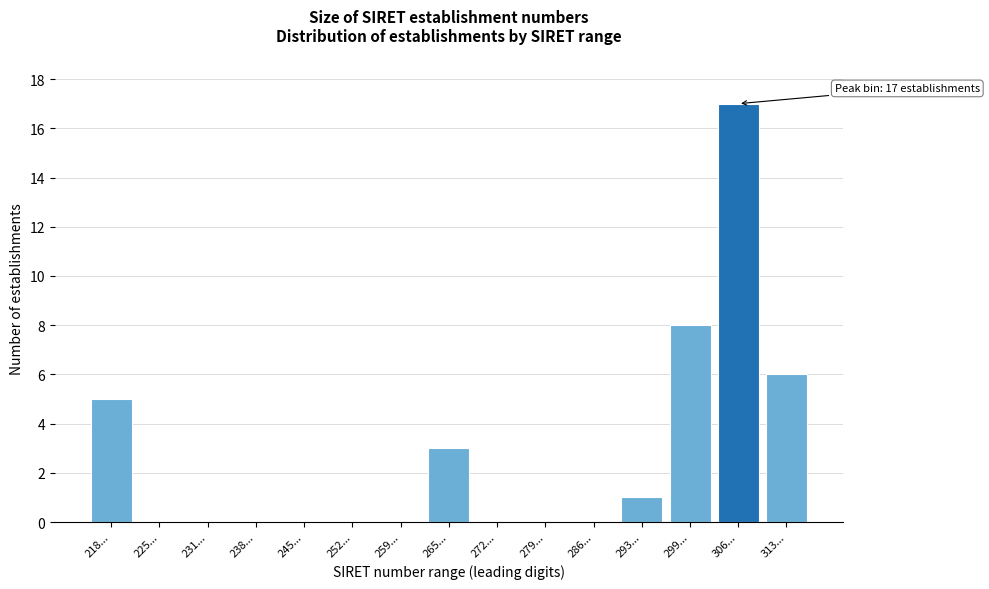

Reading right to left, transcribe all the data shown in this chart.

313...=6	306...=17	299...=8	293...=1	286...=0	279...=0	272...=0	265...=3	259...=0	252...=0	245...=0	238...=0	231...=0	225...=0	218...=5